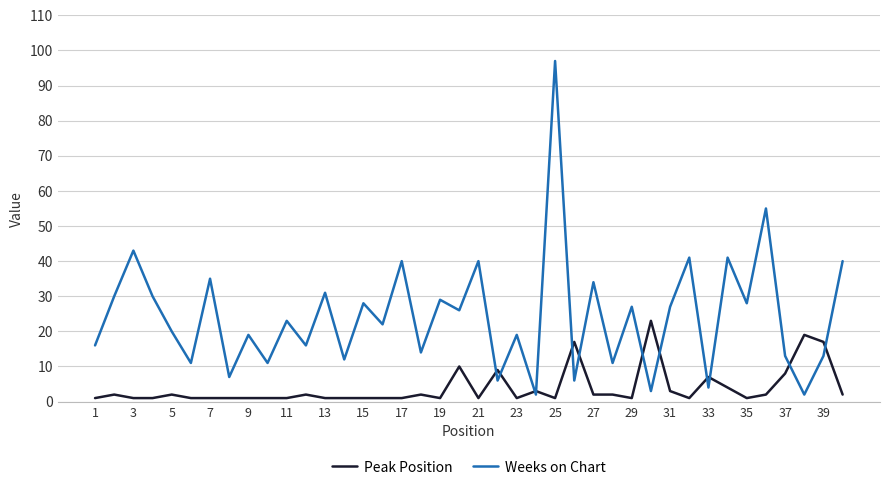

Reading left to right, transcribe all the data shown in this chart.

Peak Position: 1	2	1	1	2	1	1	1	1	1	1	2	1	1	1	1	1	2	1	10	1	9	1	3	1	17	2	2	1	23	3	1	7	4	1	2	8	19	17	2
Weeks on Chart: 16	30	43	30	20	11	35	7	19	11	23	16	31	12	28	22	40	14	29	26	40	6	19	2	97	6	34	11	27	3	27	41	4	41	28	55	13	2	13	40